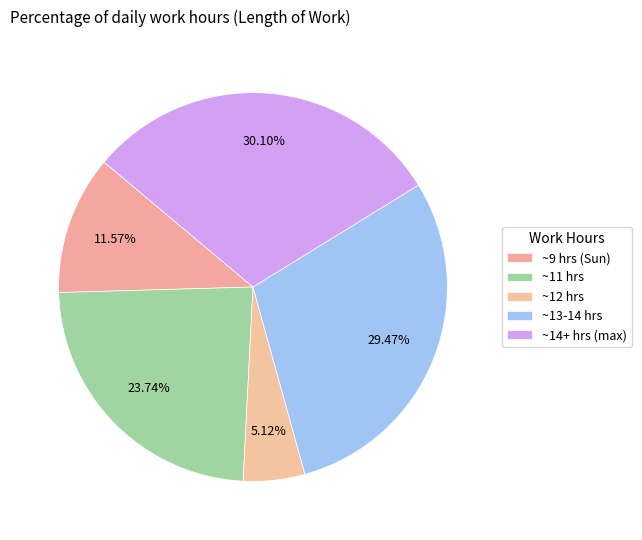

Count the number of slices in the pie.

5